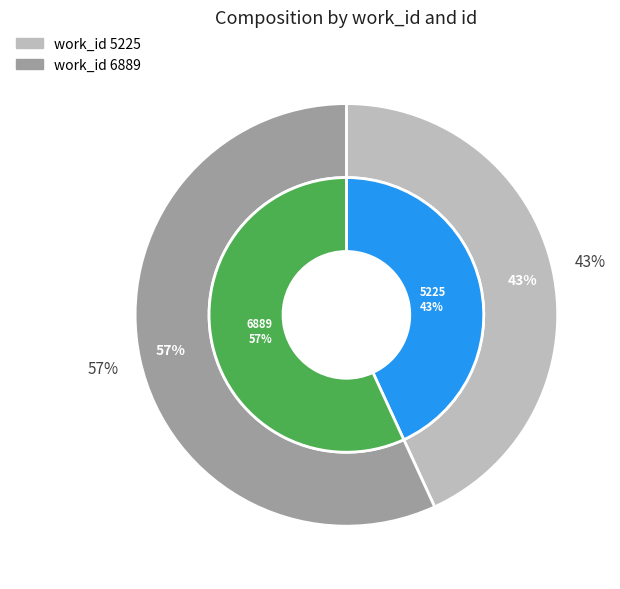

Rank the categories by value from lowest to highest.

5225, 6889